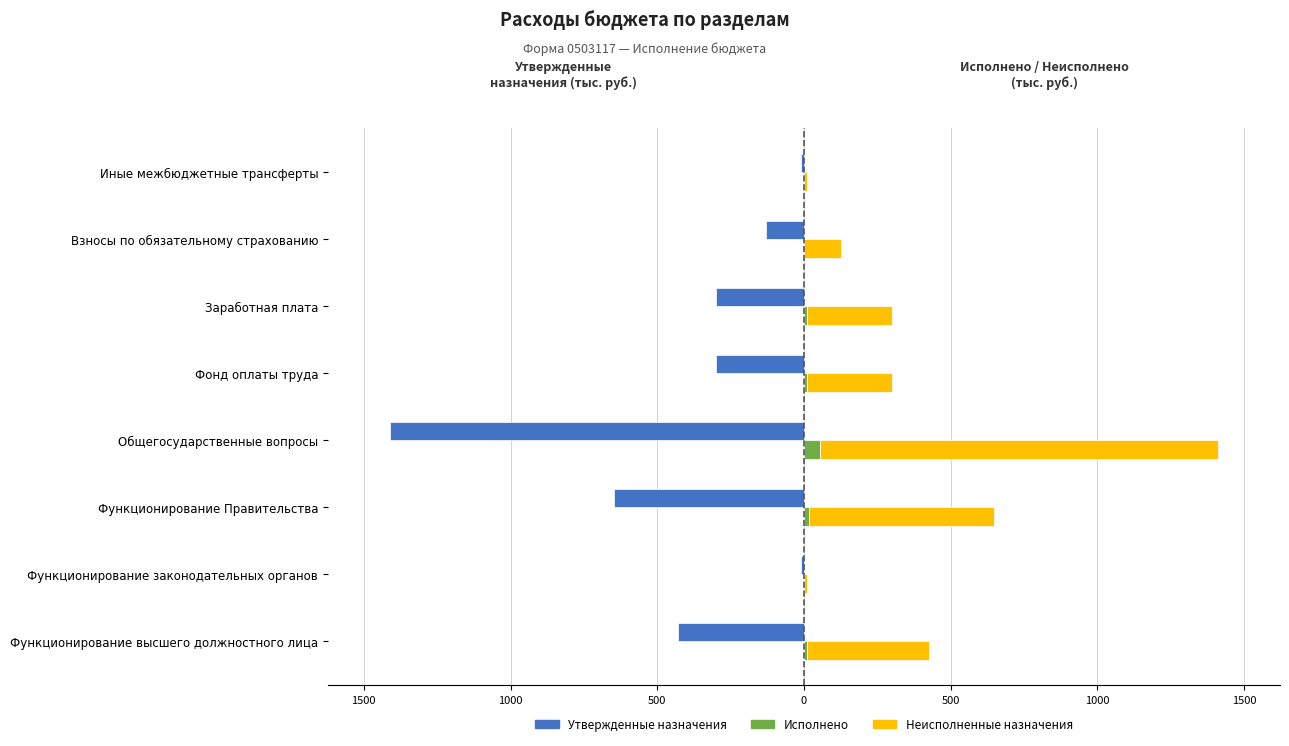

Is the value of Неисполненные назначения at Фонд оплаты труда greater than the value of Исполнено at Взносы по обязательному страхованию?

Yes